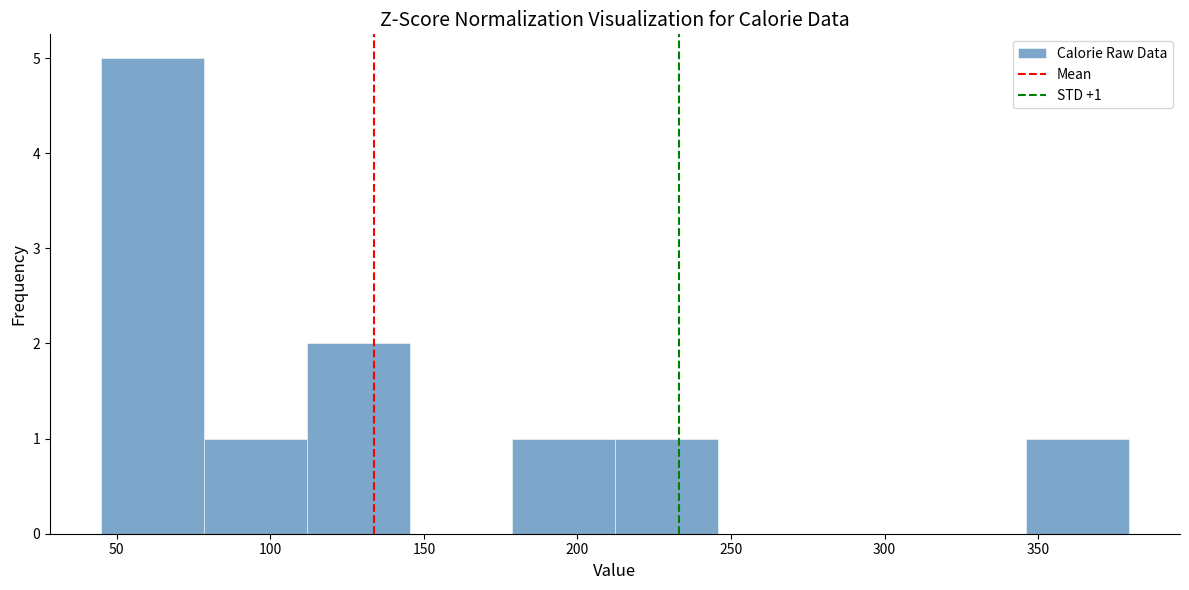

Over which range of the x-axis is the bar tallest?

45 to 80